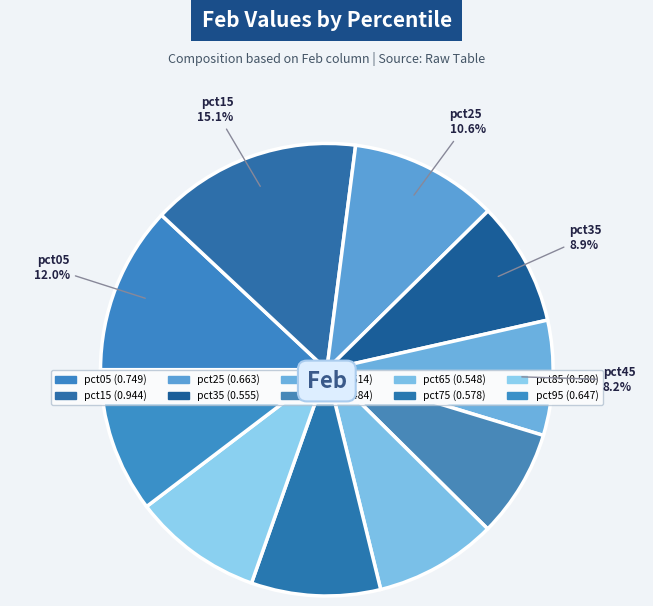

Is there a majority slice in this chart?

No